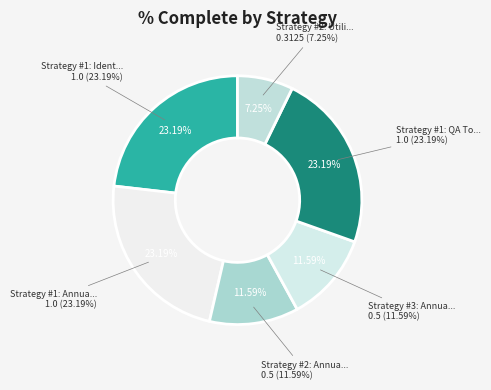

How much of the chart is everything except Strategy #2: Annual LCB 2019?

88.4%